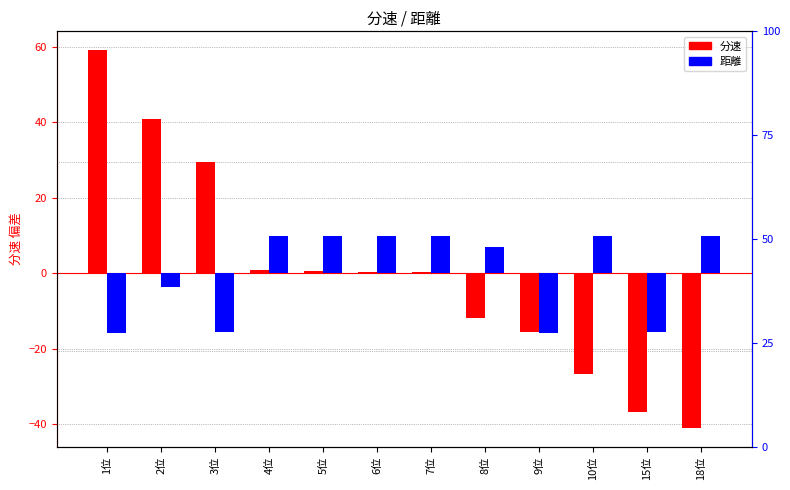

Rank the categories by 距離 value from highest to lowest.

4位, 5位, 6位, 7位, 10位, 18位, 8位, 2位, 3位, 15位, 1位, 9位